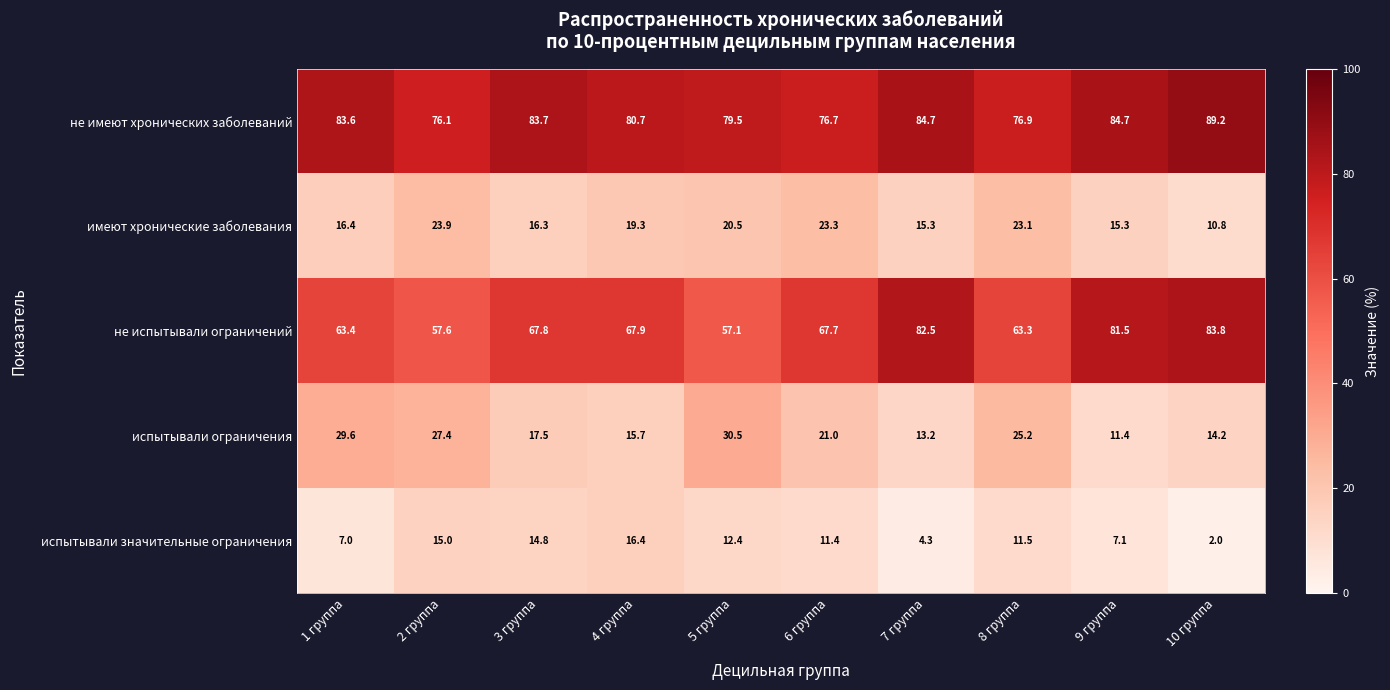

Which series has the largest total across all categories?

не имеют хронических заболеваний